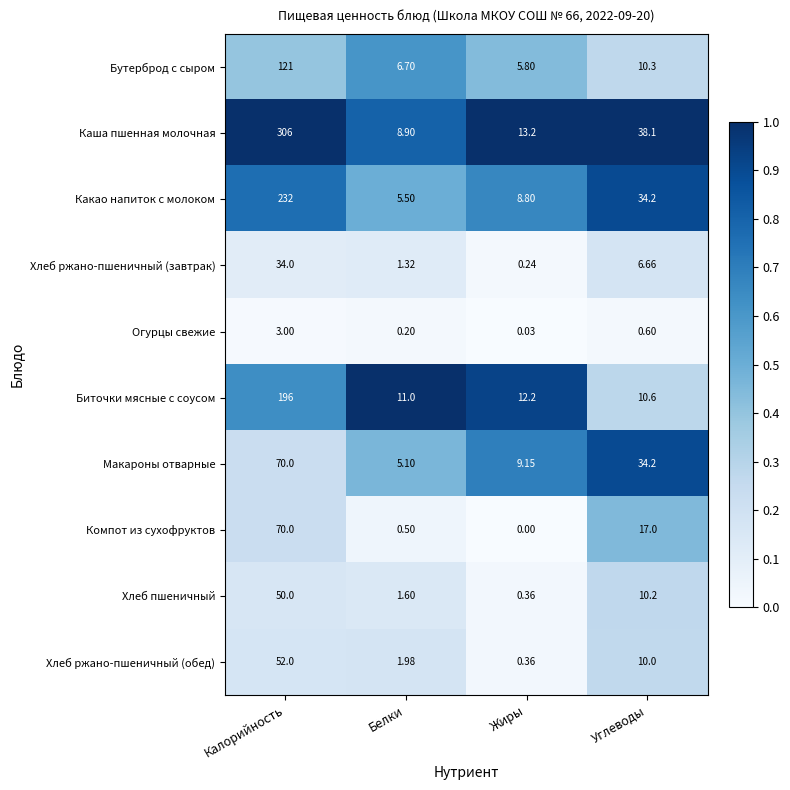

Rank the categories by Каша пшенная молочная value from highest to lowest.

Калорийность, Углеводы, Жиры, Белки